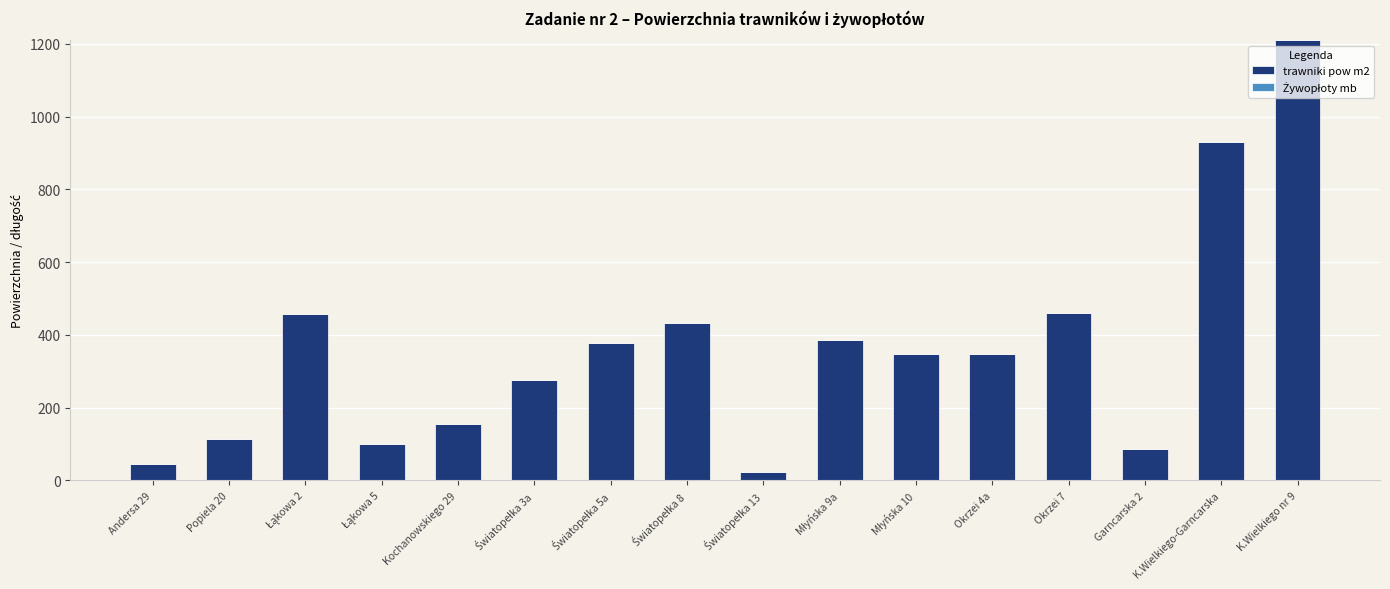

What is the maximum value shown in the chart?

1210